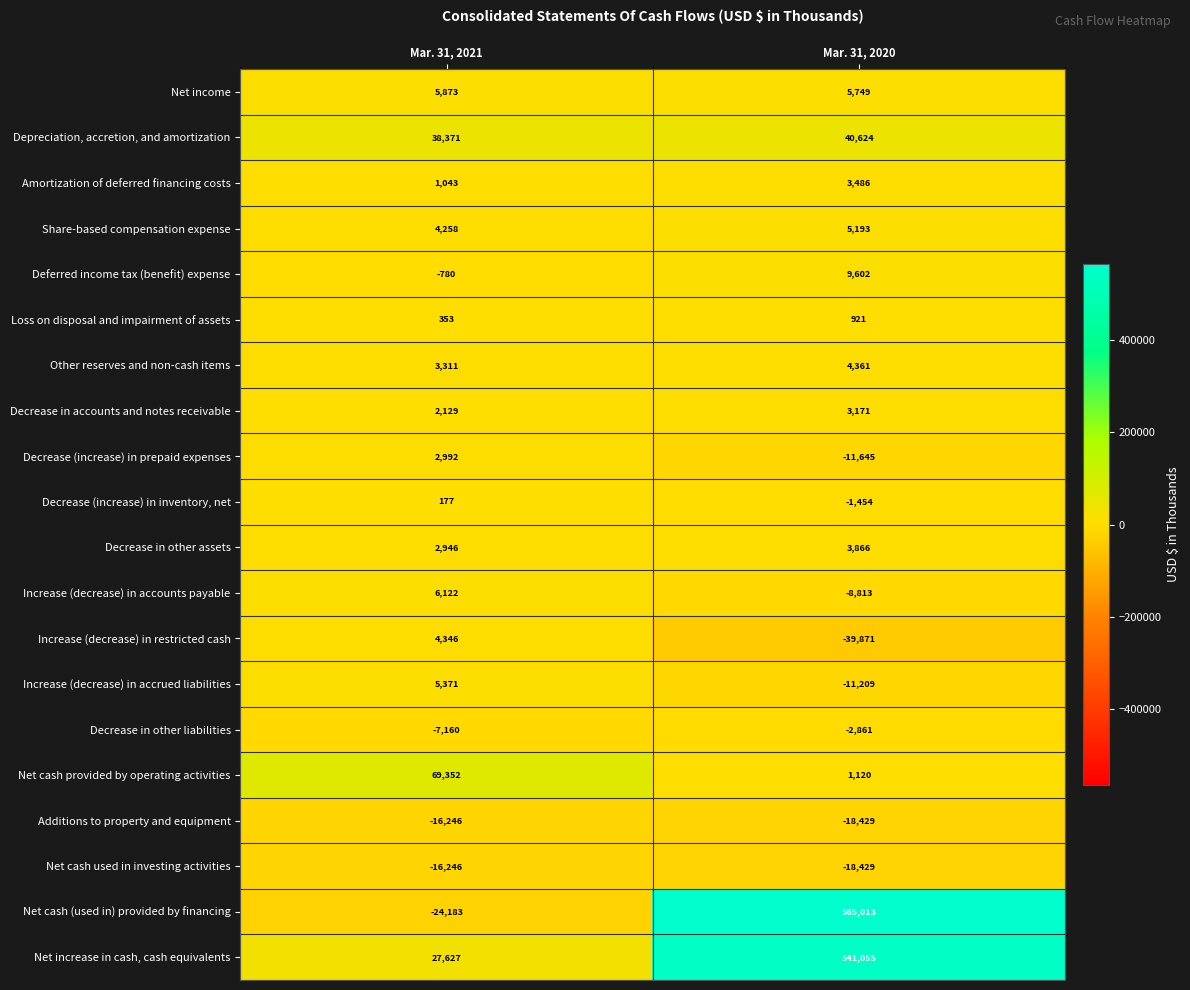

At which category does the chart reach its peak across all series?

Mar. 31, 2020